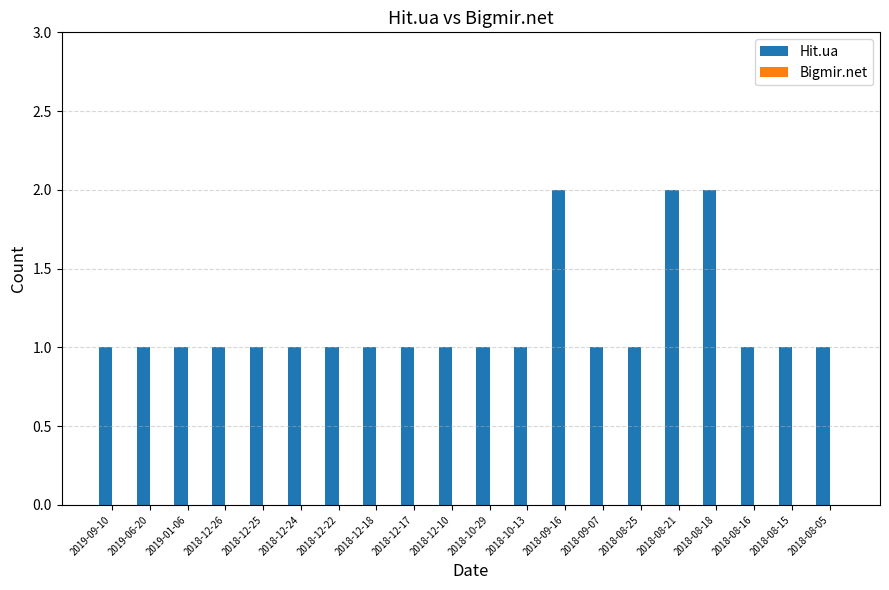

What is the sum of all values?

23